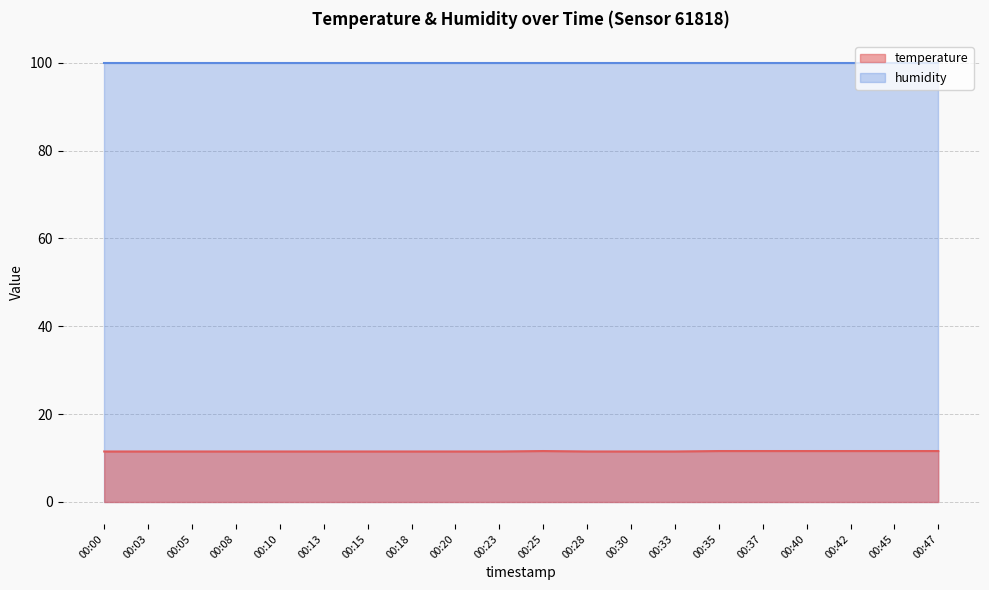

What is the average value?

11.5